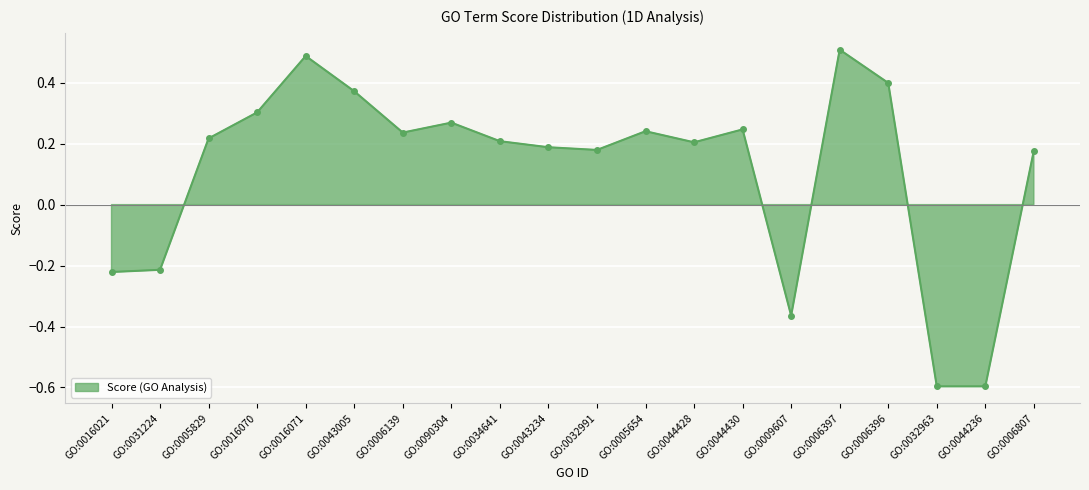

What is the minimum value shown in the chart?

-0.6